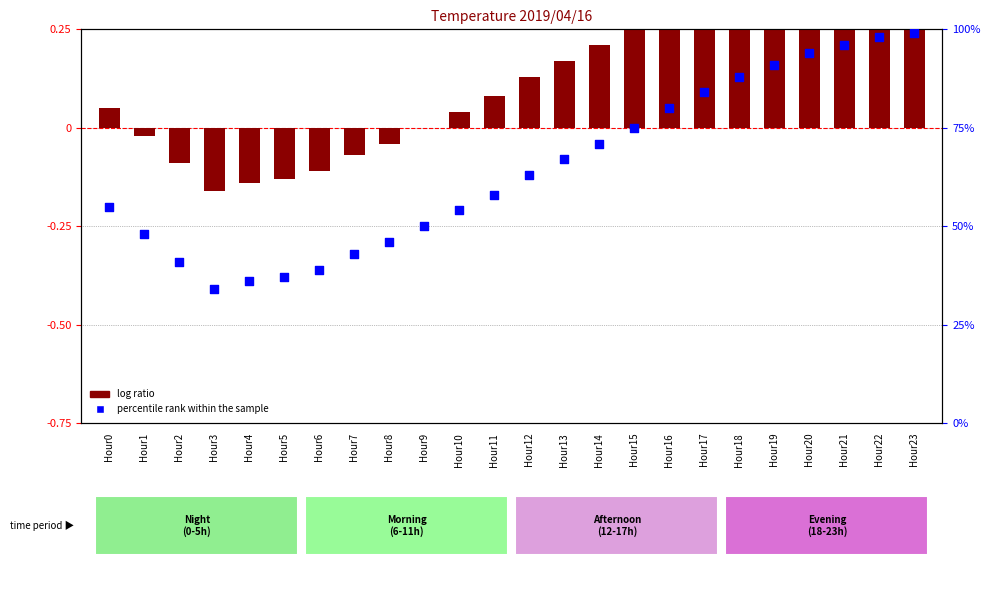

Which series has the largest total across all categories?

percentile rank within the sample